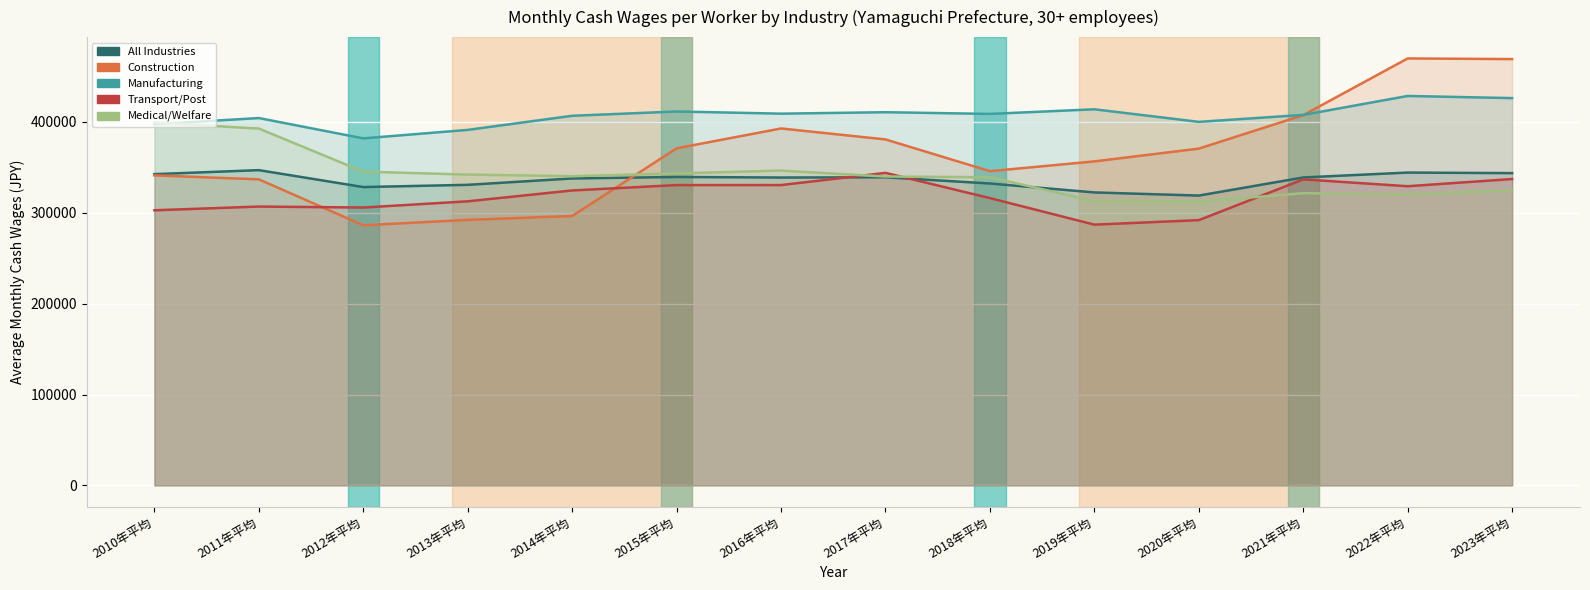

The H_運輸業_郵便業_男女計 series shows 135510 at 2011年平均. True or false?

False